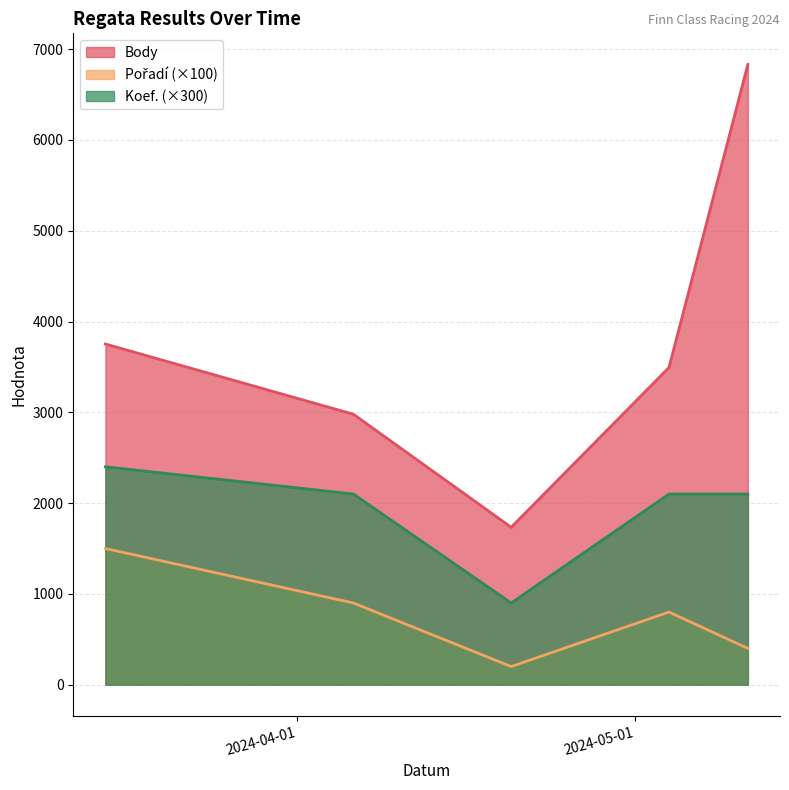

Which series has the largest total across all categories?

Body